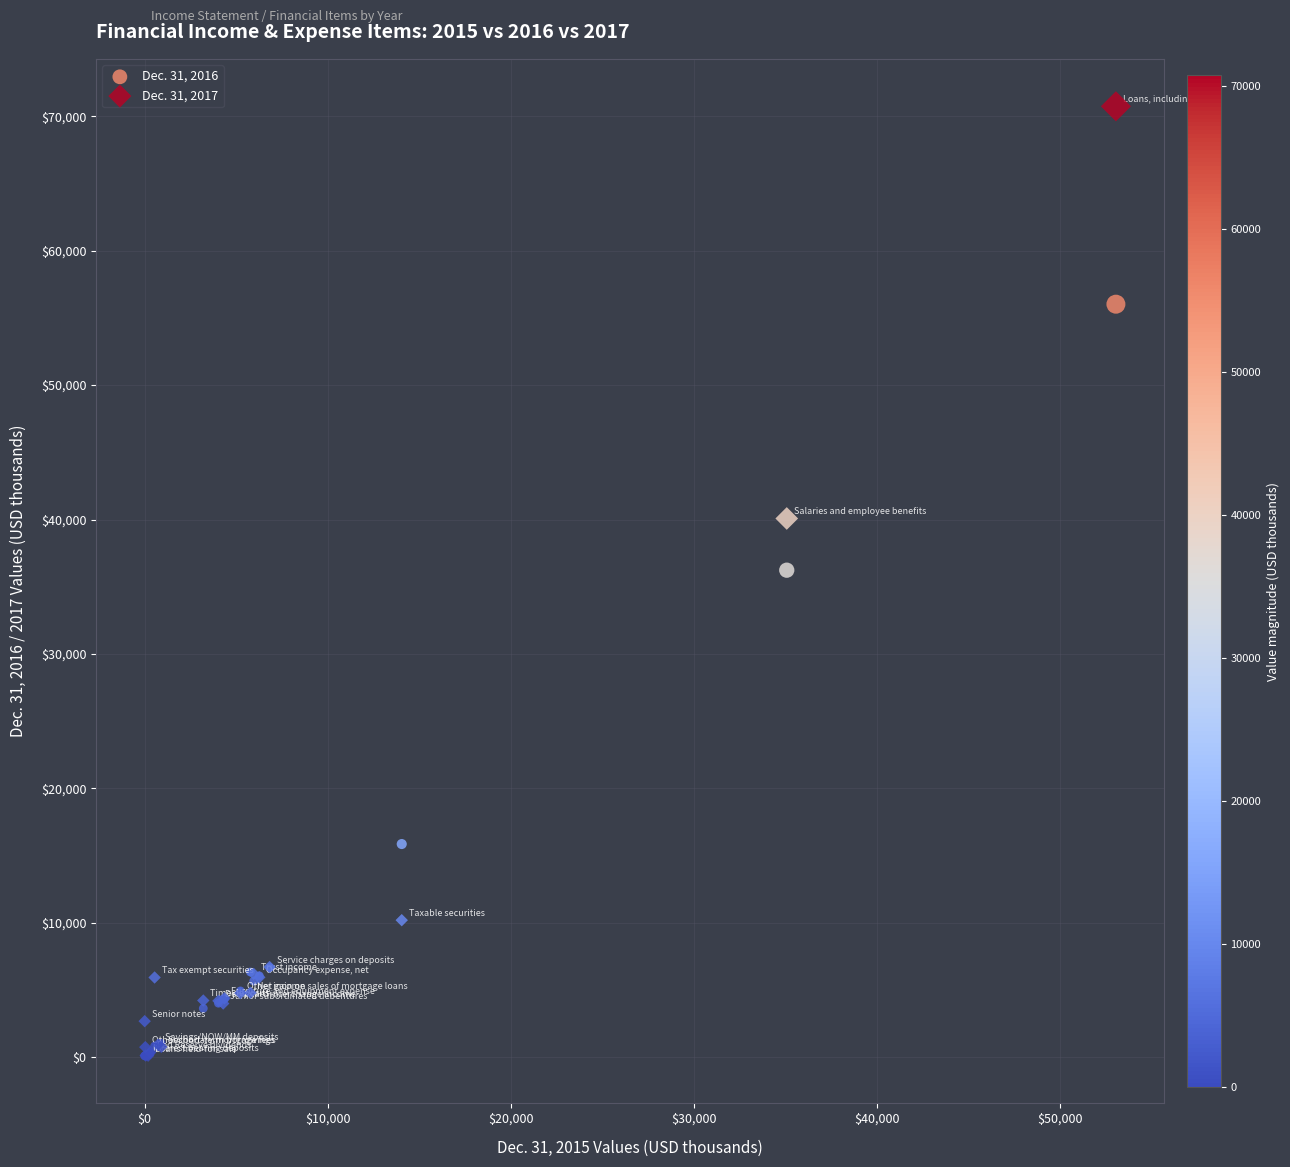

Across all series, what Y value is closest to 35421?

36234